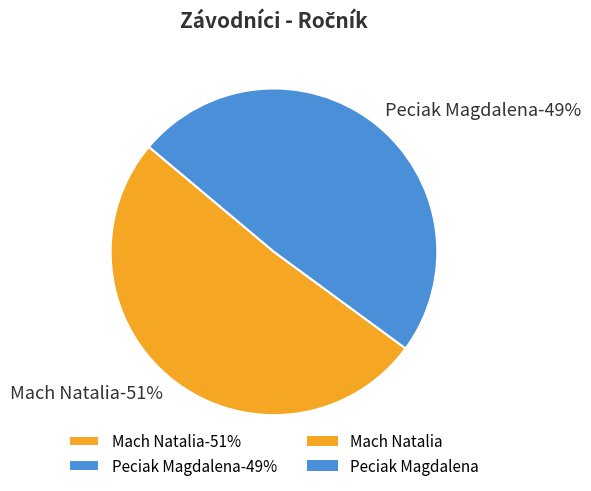

To the nearest percent, what is the average slice percentage?

50%